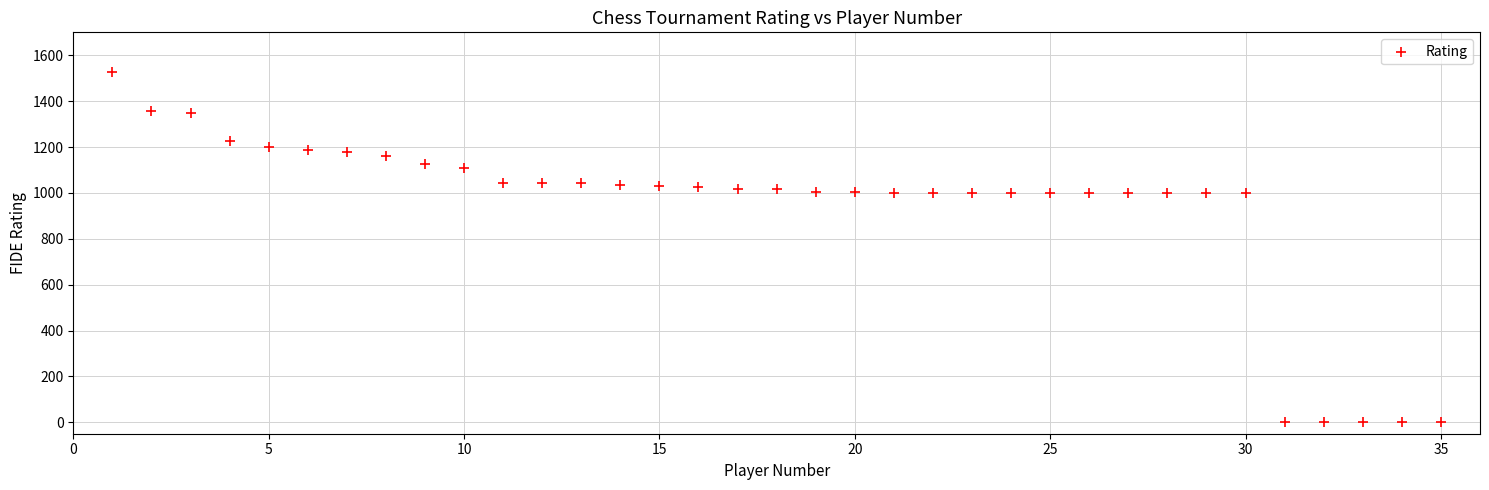

What is the range of Y values (max minus min)?

1528